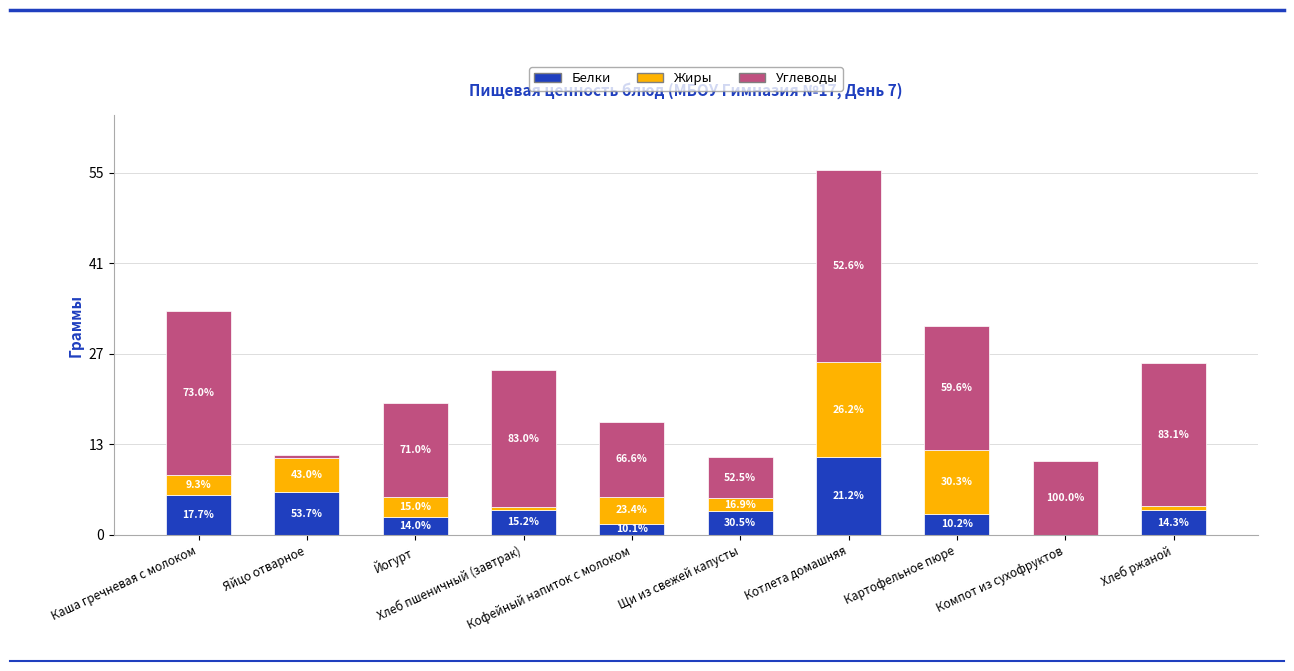

Are the bars horizontal?

No